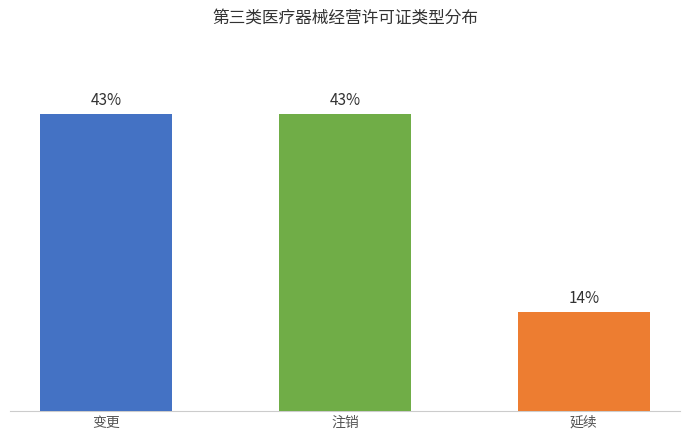

List the labels in order of value, largest first.

第三类医疗器械经营许可证变更, 第三类医疗器械经营许可证注销, 第三类医疗器械经营许可证延续